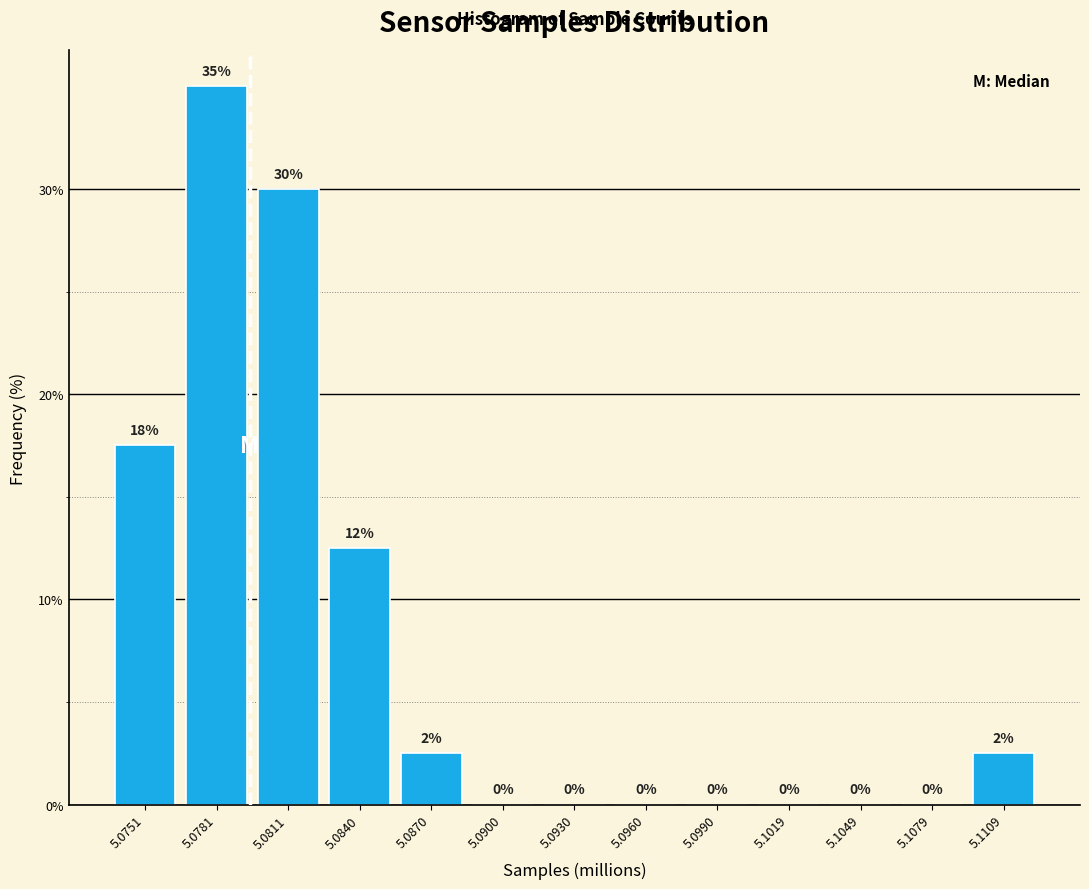

Where is the data nearest to the value 17?

5.0751